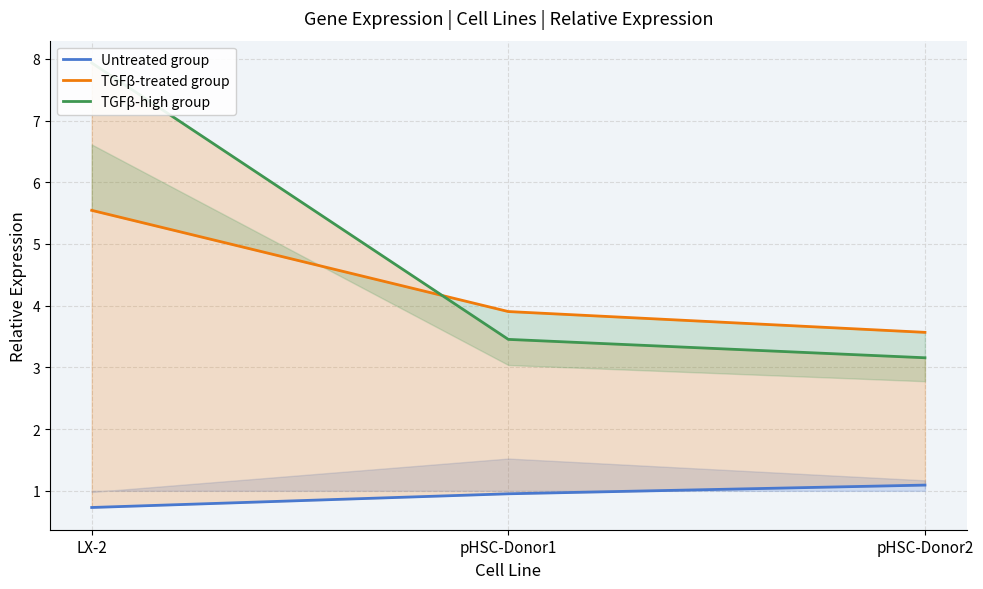

What position from the left is LX-2?

1